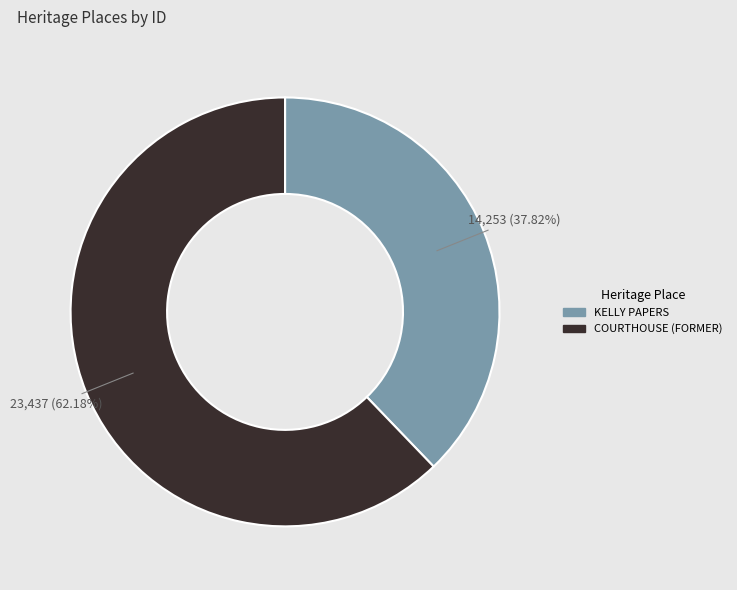

The COURTHOUSE (FORMER) slice represents 51% of the pie. True or false?

False